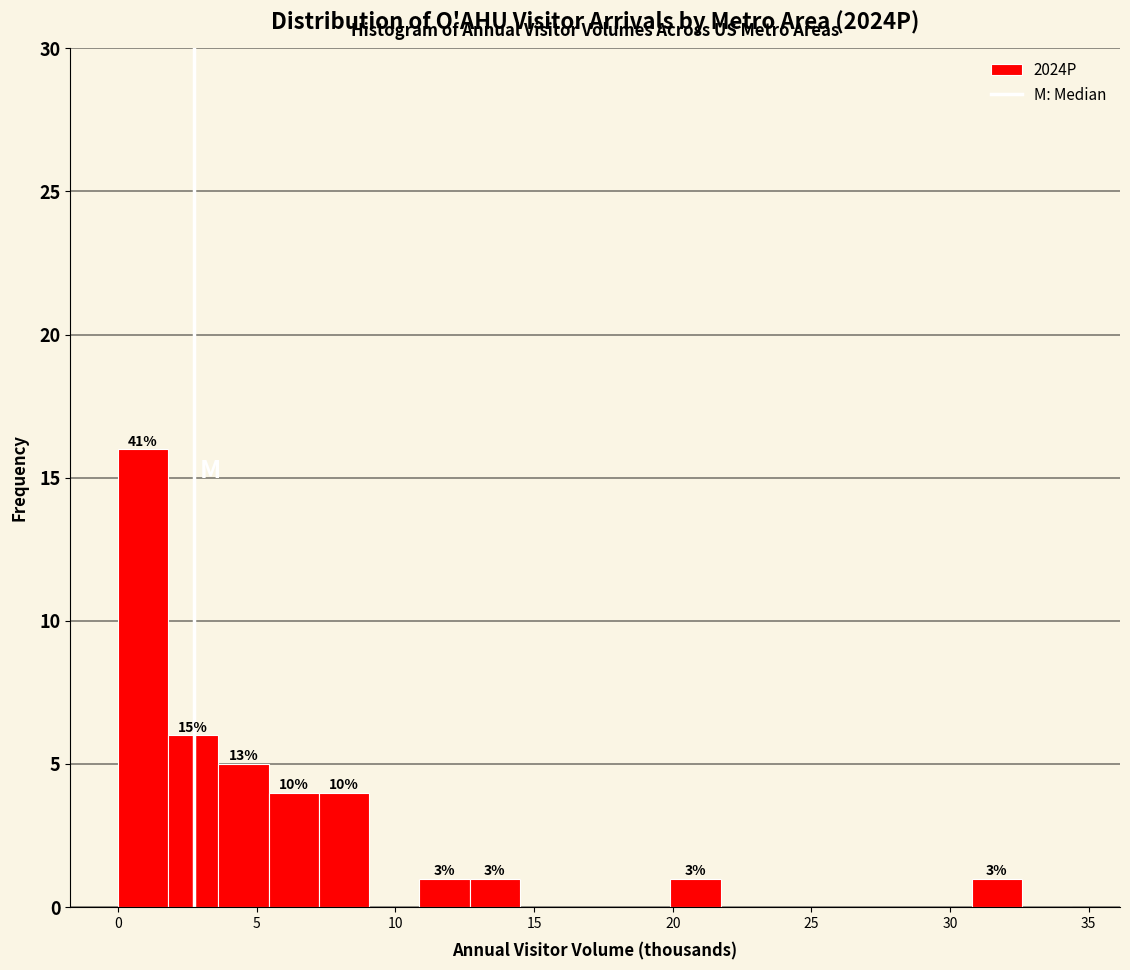

Around what value on the x-axis is the tallest bar? Give the approximate position of its centre, as read against the axis.

1.0